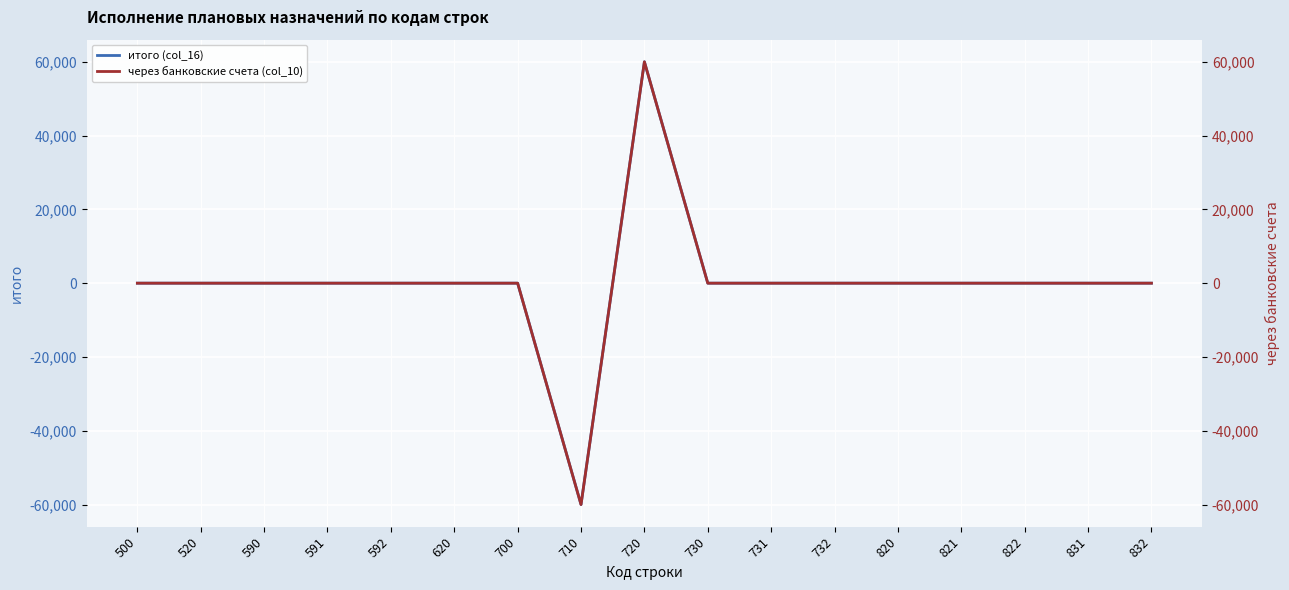

Reading right to left, what are all the values shown in this chart?

итого (col_16): 832=0	831=0	822=0	821=0	820=0	732=0	731=0	730=0	720=60000	710=-60000	700=0	620=0	592=0	591=0	590=0	520=0	500=0
через банковские счета (col_10): 832=0	831=0	822=0	821=0	820=0	732=0	731=0	730=0	720=60000	710=-60000	700=0	620=0	592=0	591=0	590=0	520=0	500=0